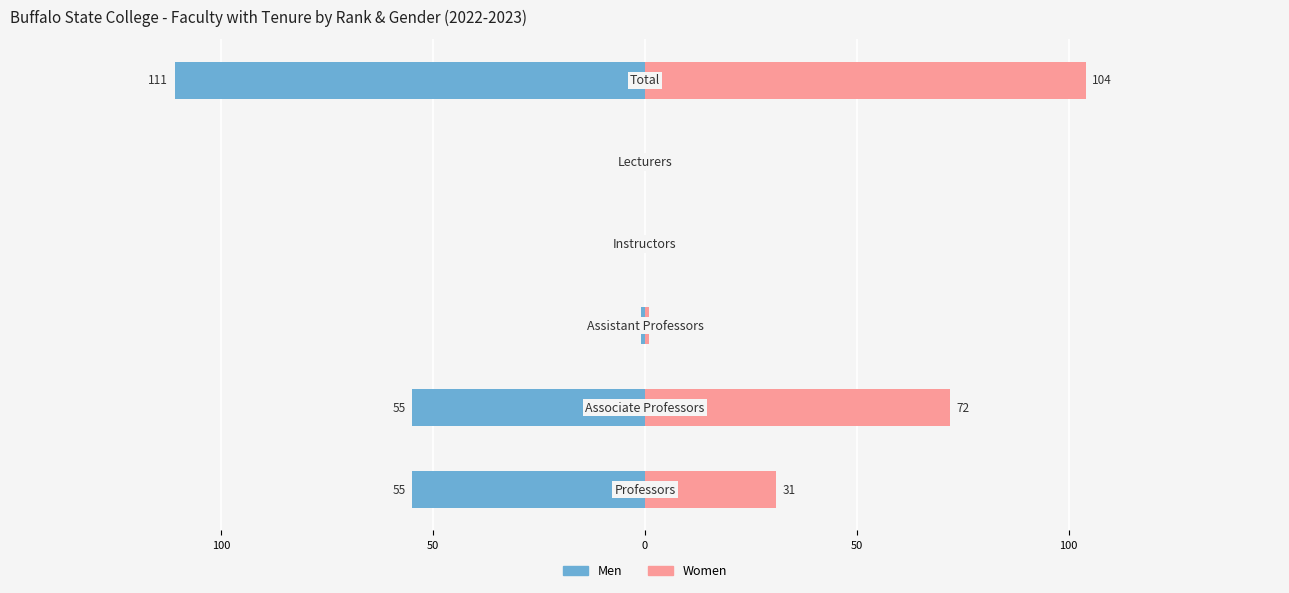

What is the smallest value displayed?

-111